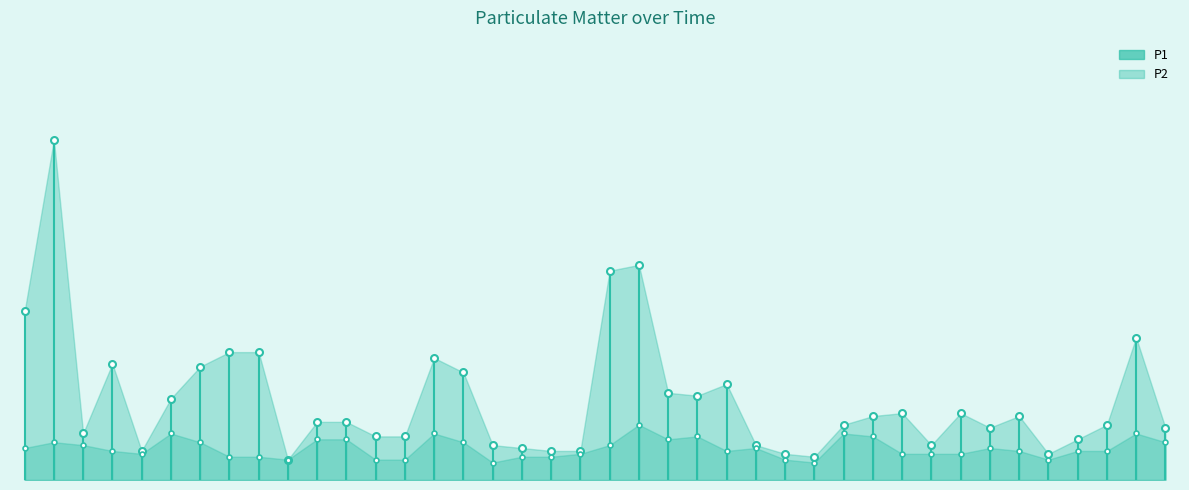

What is the maximum value for P1?

11.7